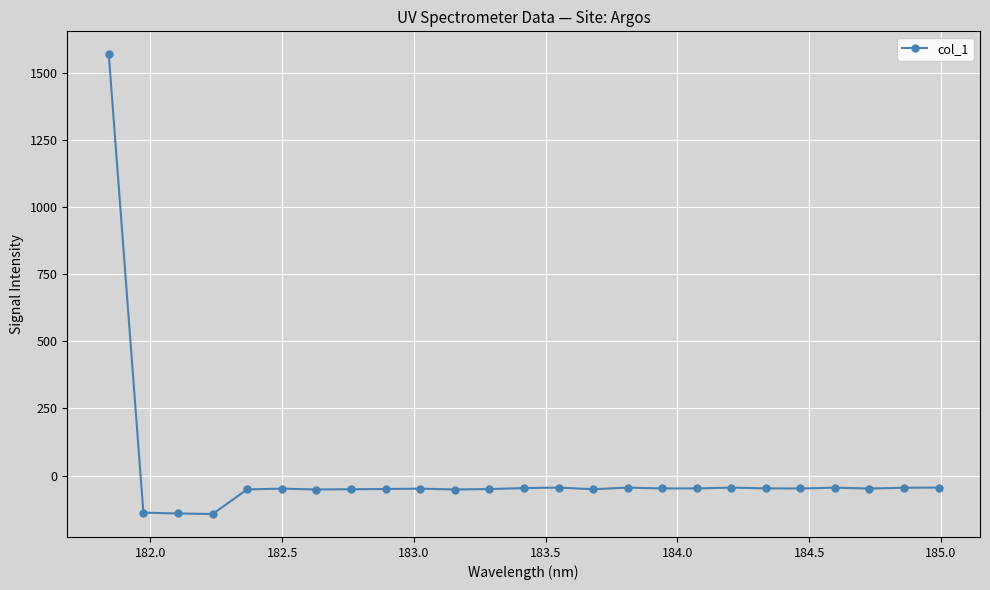

What is the difference between the maximum and second lowest values?

1708.7